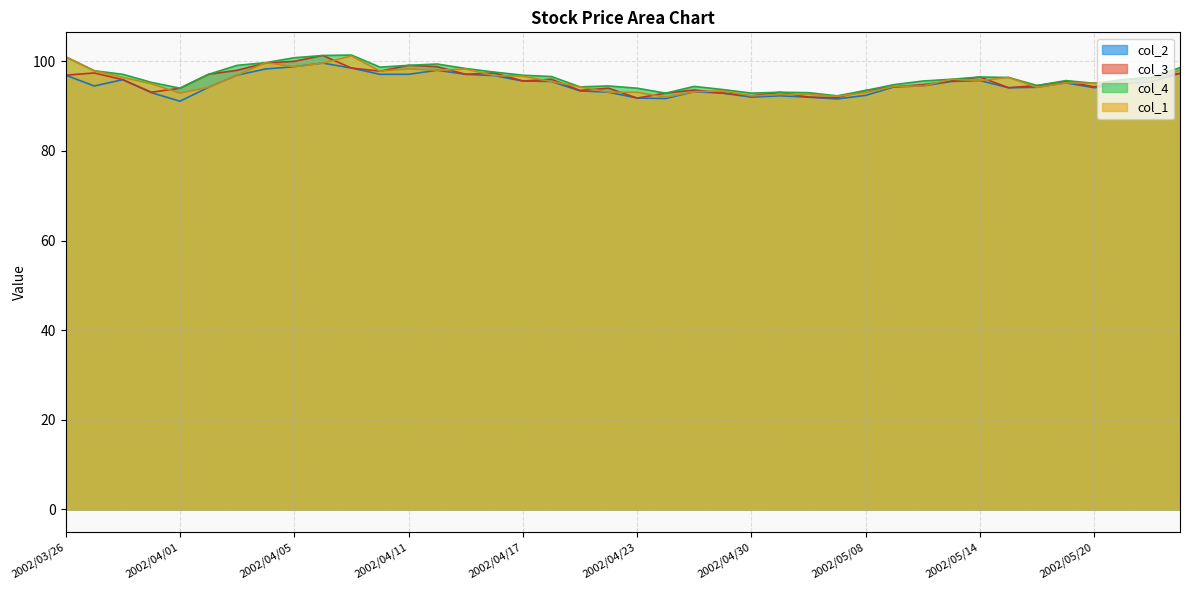

Does the chart display data point markers on the line(s)?

No